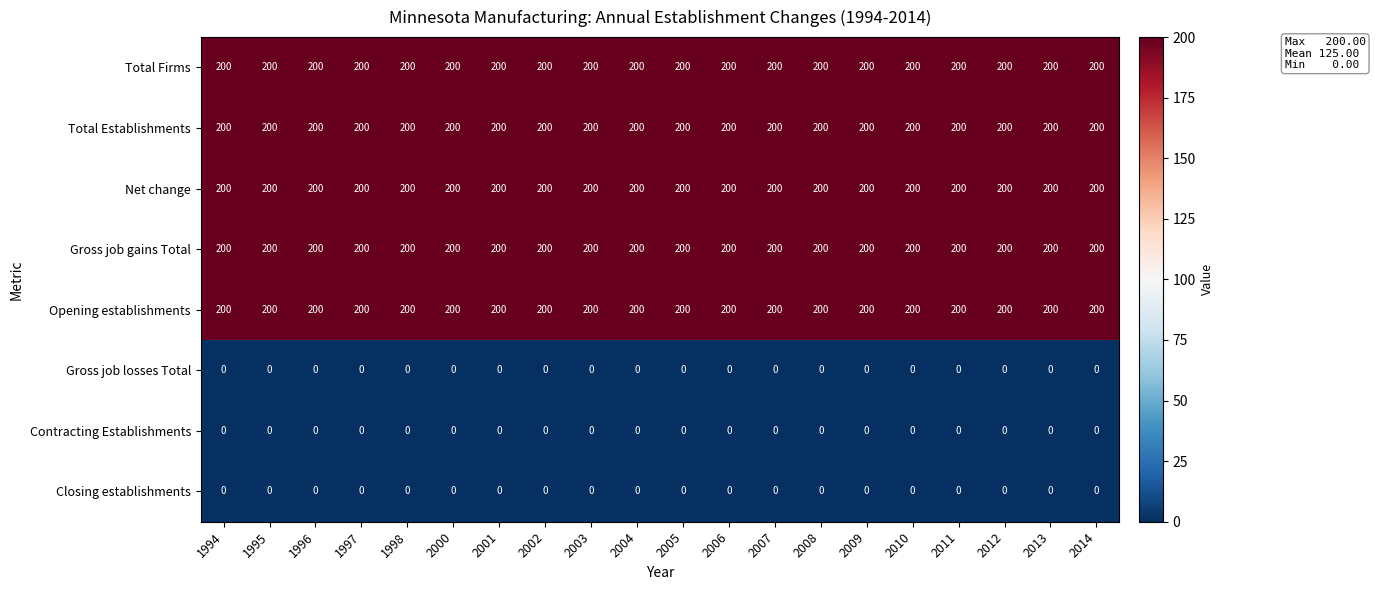

What is the total value across all series at 2000?

1000